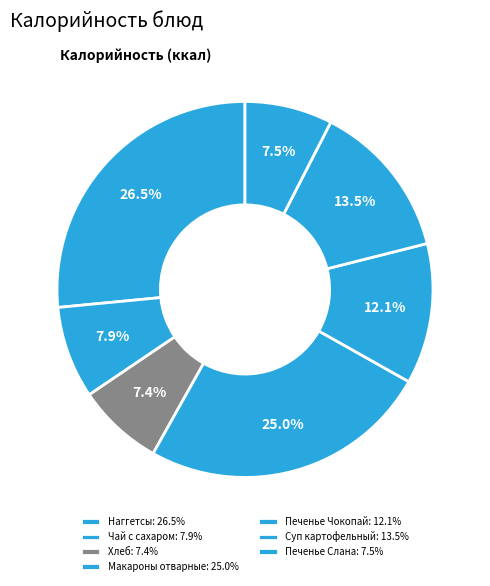

Approximately how many times larger is the value at Хлеб compared to Печенье Чокопай?

0.6